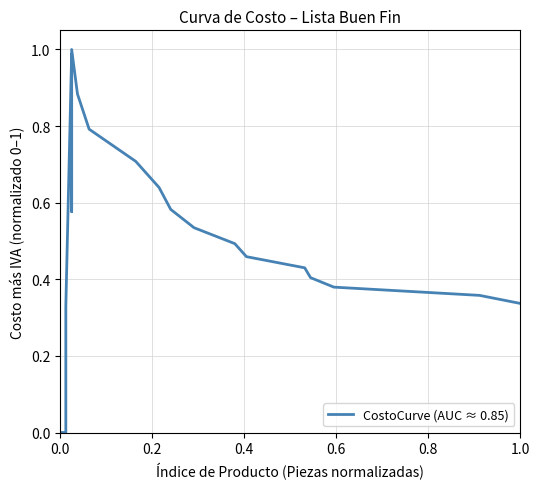

Is this an area chart (filled region under the line)?

No